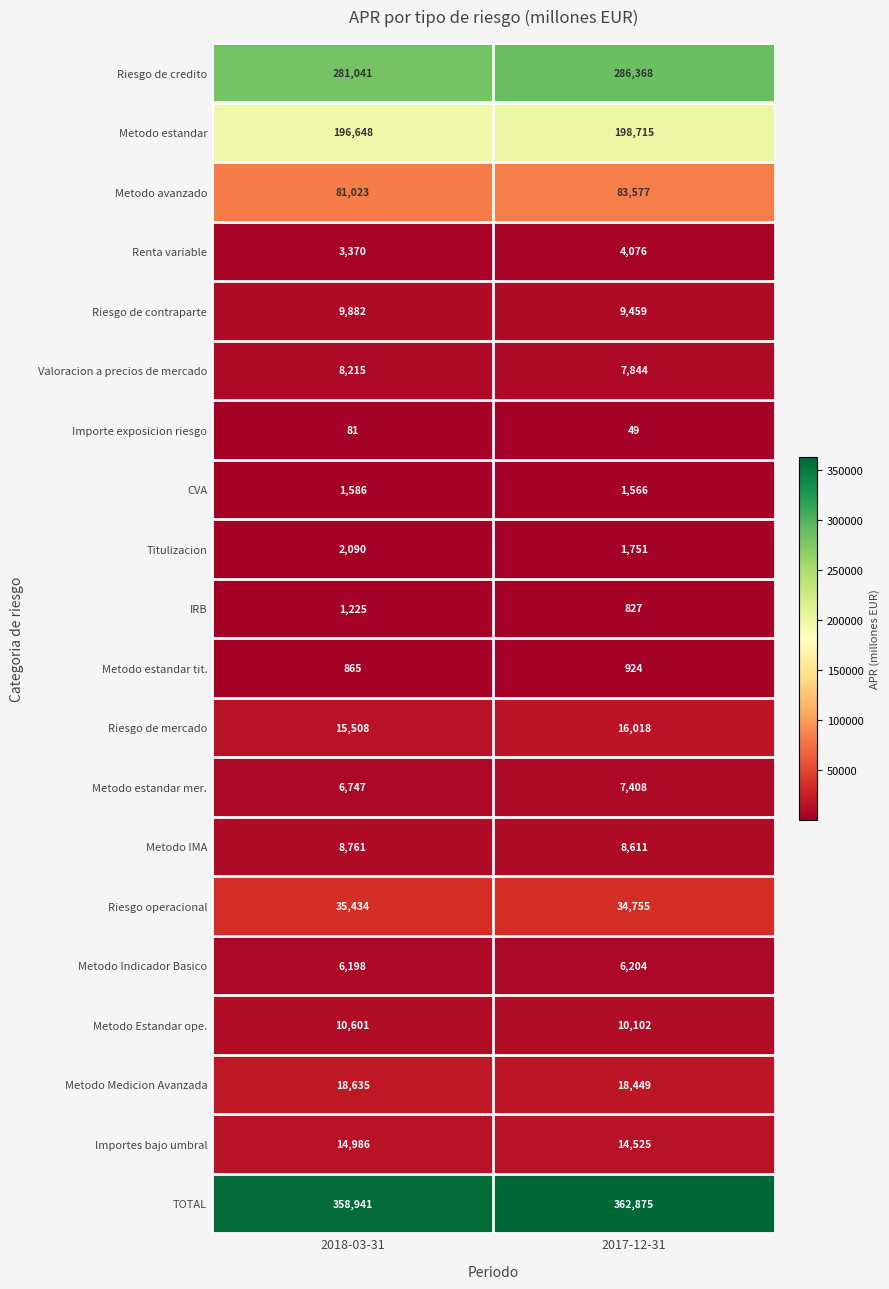

True or false: Metodo Indicador Basico has a value of 6204 at 2017-12-31.

True